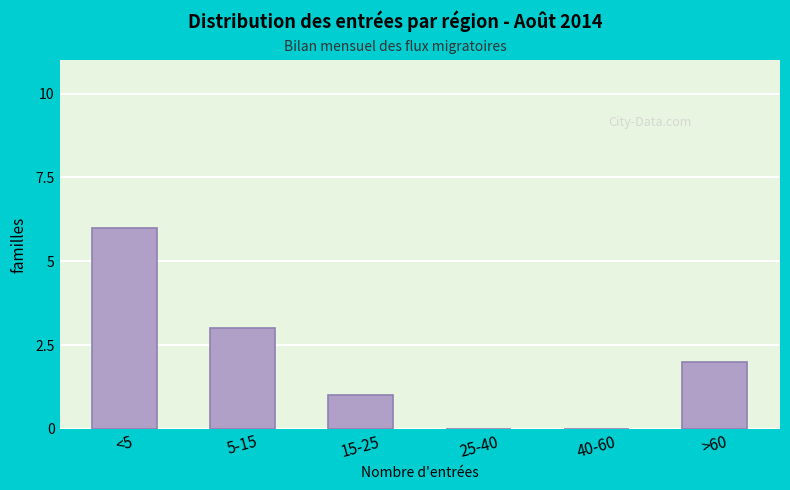

Reading left to right, transcribe all the data shown in this chart.

<5=6	5-15=3	15-25=1	25-40=0	40-60=0	>60=2